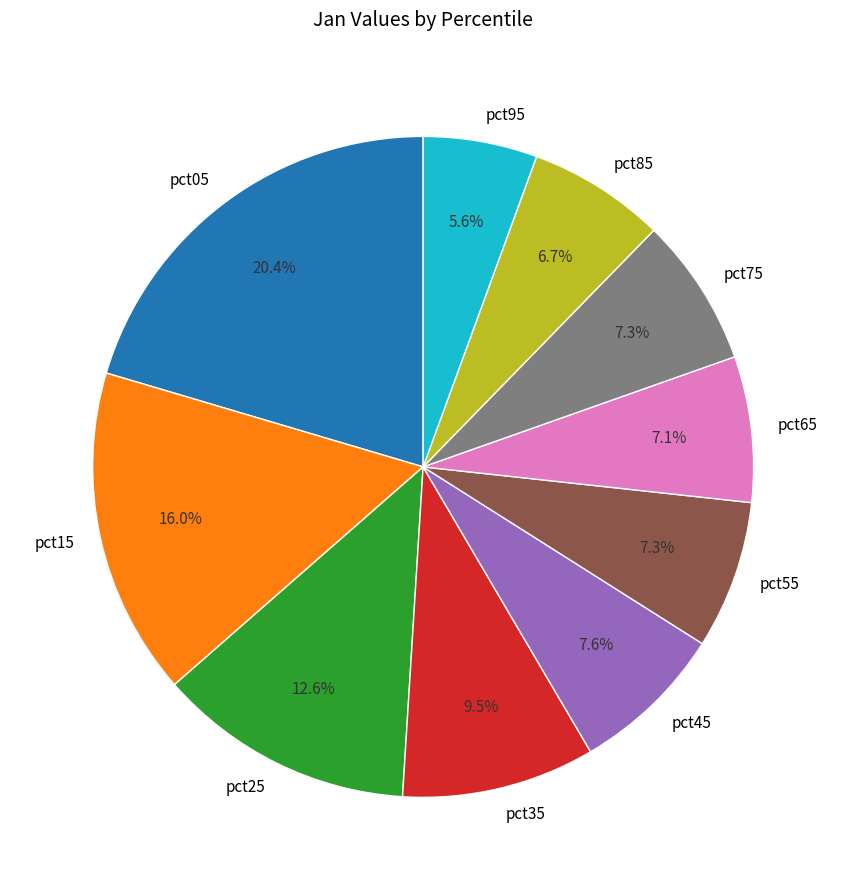

Does any single category account for the majority?

No